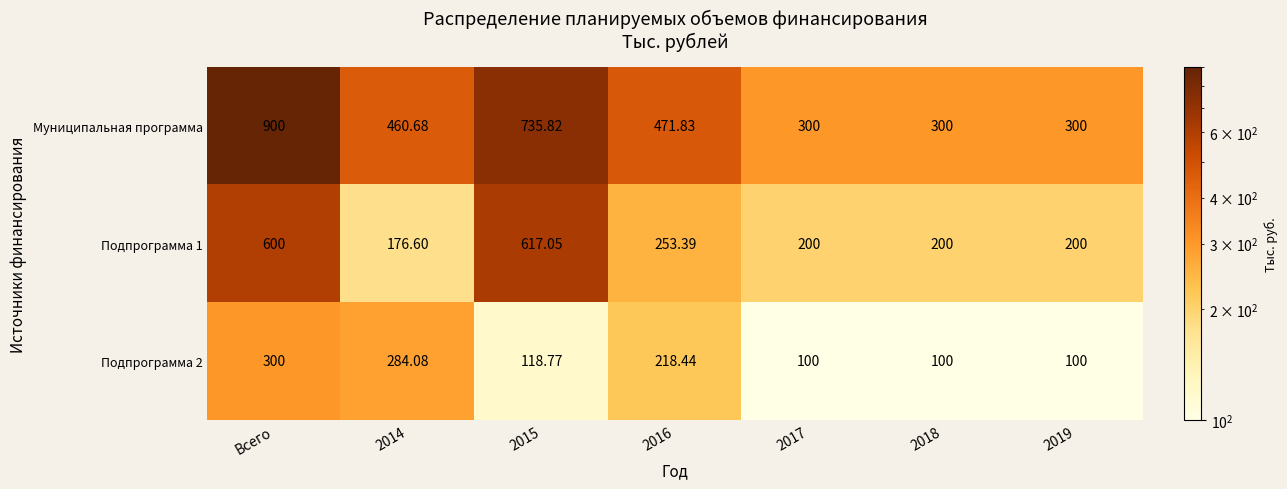

Which series has the largest range (max minus min)?

Муниципальная программа